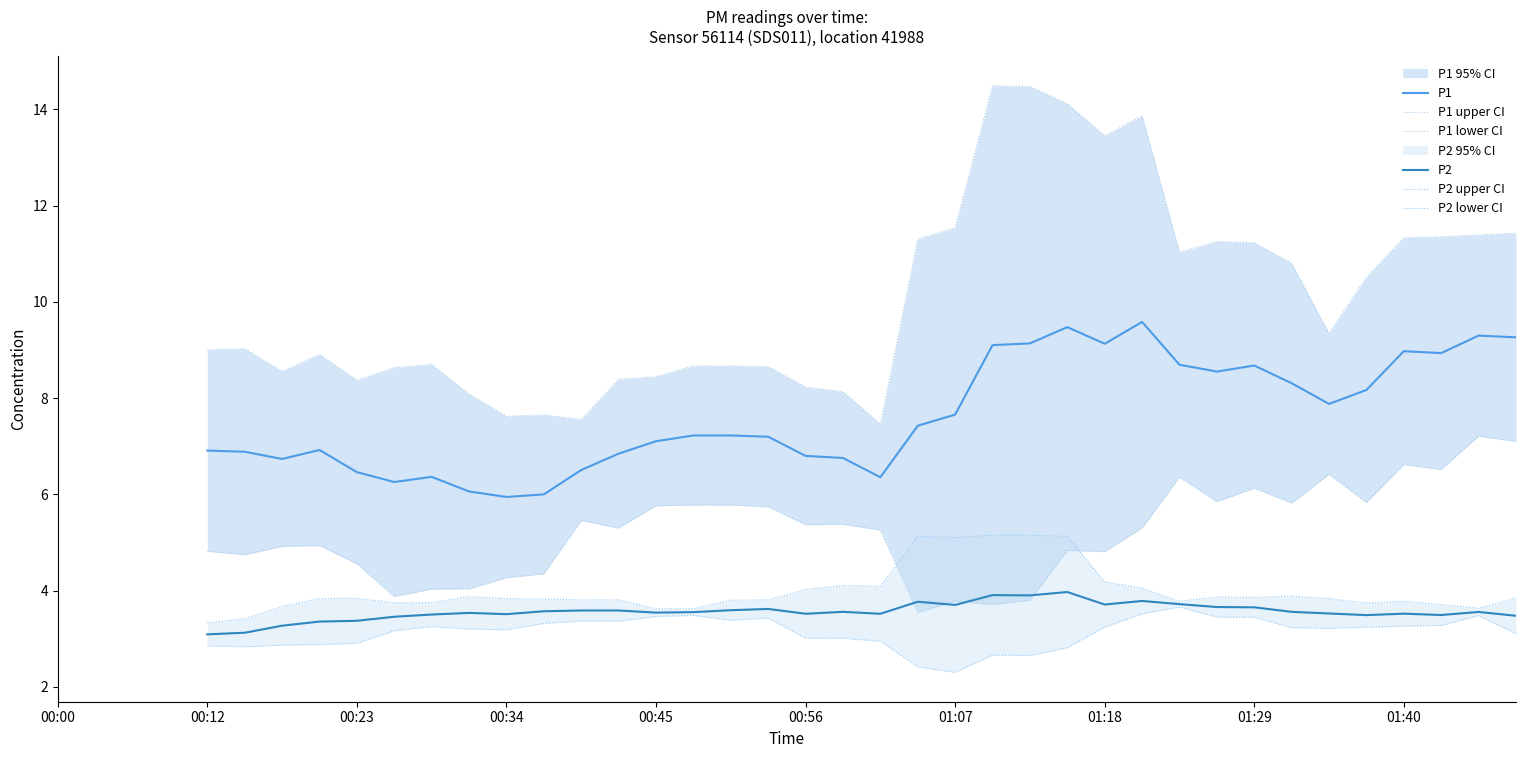

In P1 upper CI, how many points are lower than both neighbors (excluding endpoints)?

8